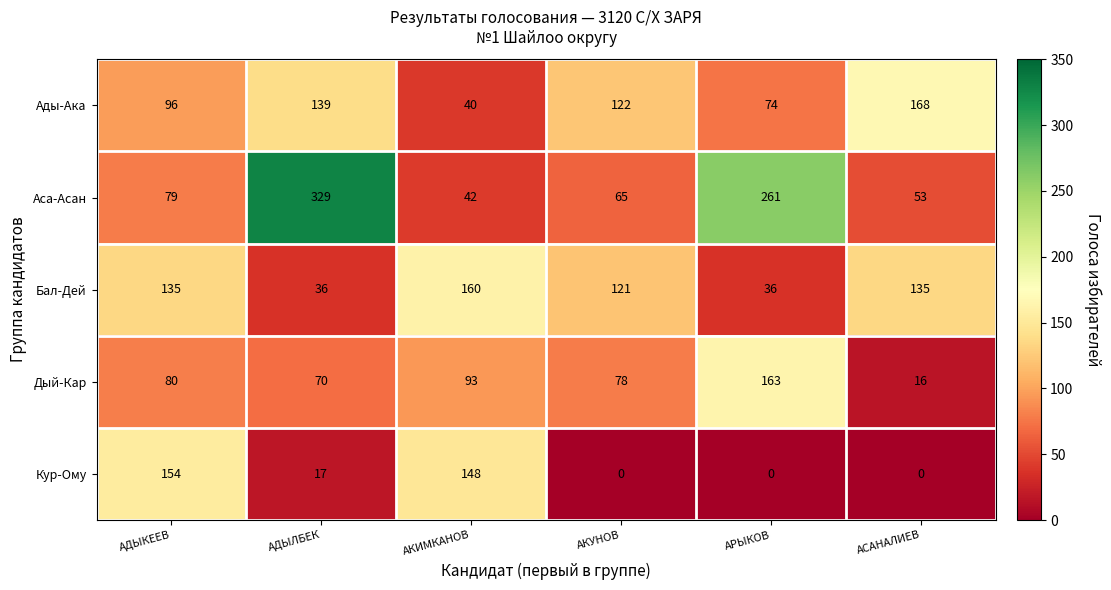

Between АДЫЛБЕК and АКИМКАНОВ, which series saw the biggest shift?

Аса-Асан